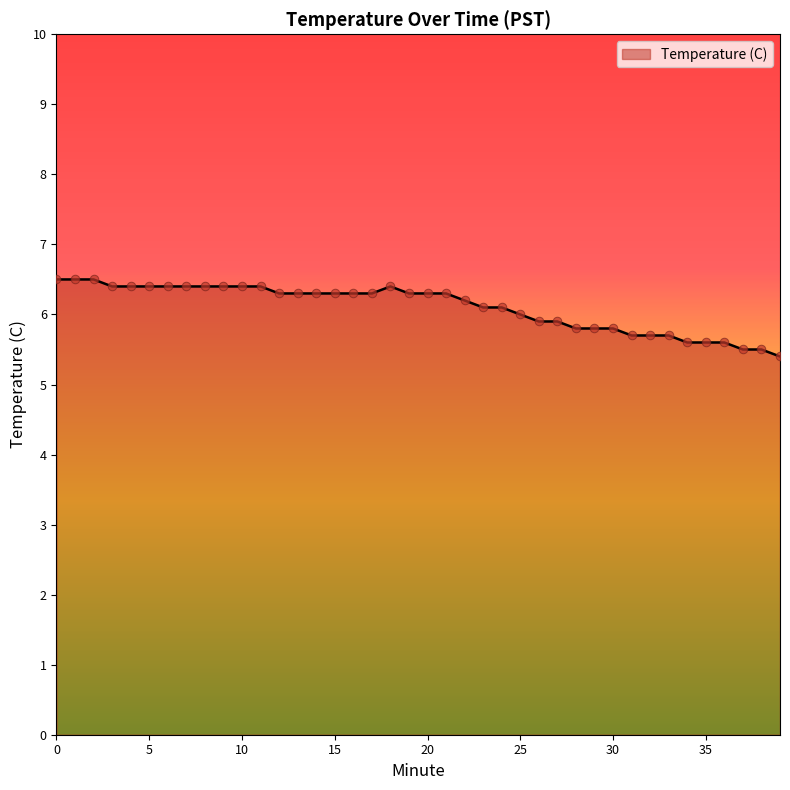

What is the difference between the maximum and minimum values?

1.1